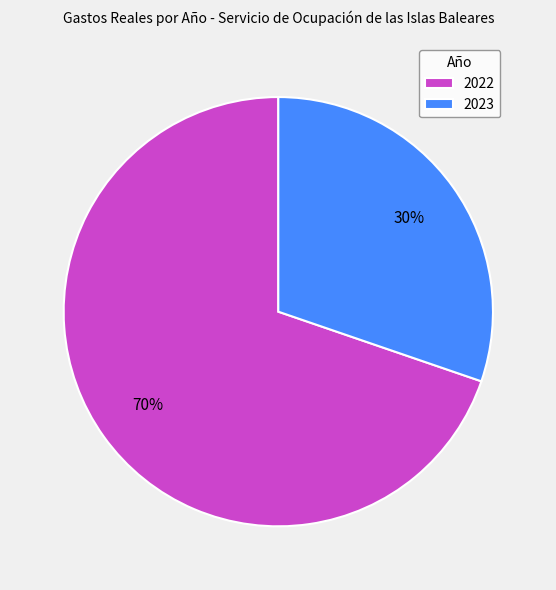

To the nearest percent, what is the average slice percentage?

50%